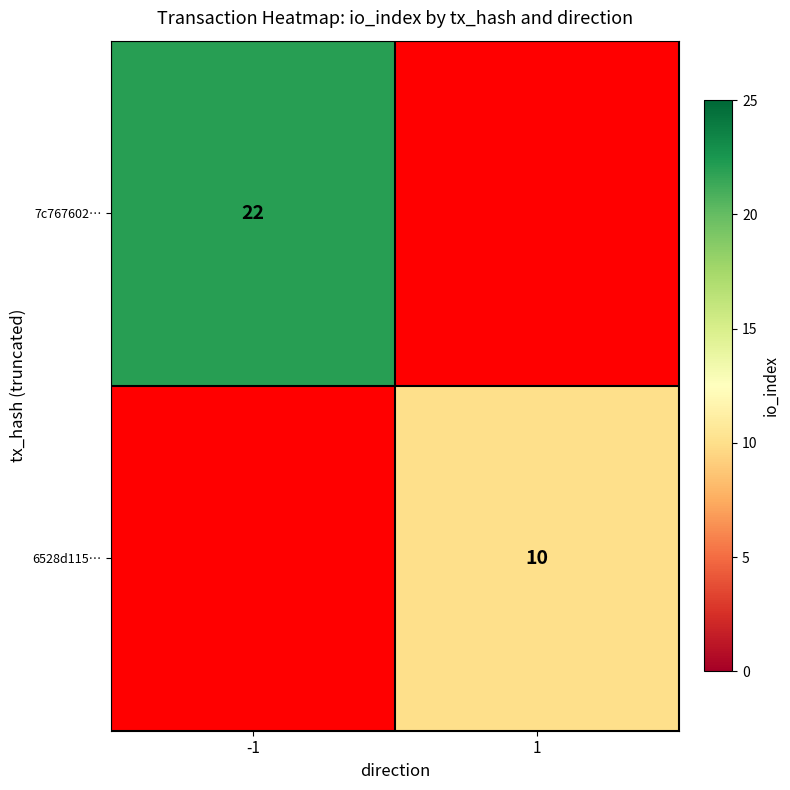

The value of 6528d115… at 1 is 10. True or false?

True